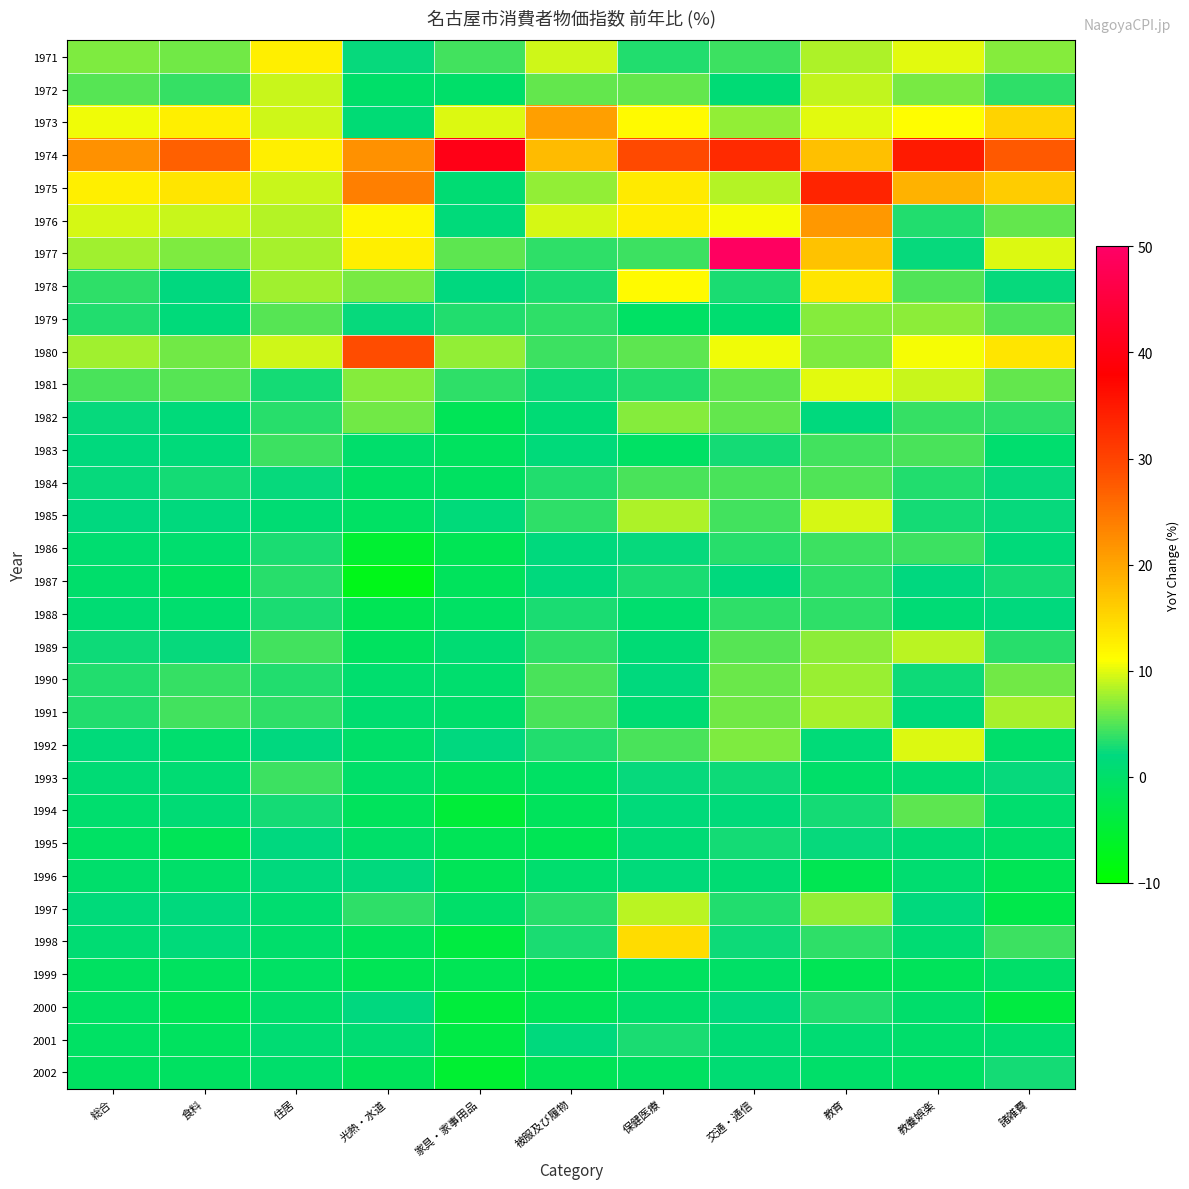

List the series in order of their peak value, lowest first.

1999, 1996, 1995, 2002, 2001, 2000, 1988, 1987, 1993, 1986, 1983, 1984, 1994, 1982, 1979, 1990, 1991, 1997, 1989, 1972, 1985, 1992, 1981, 1971, 1978, 1998, 1973, 1976, 1980, 1975, 1974, 1977